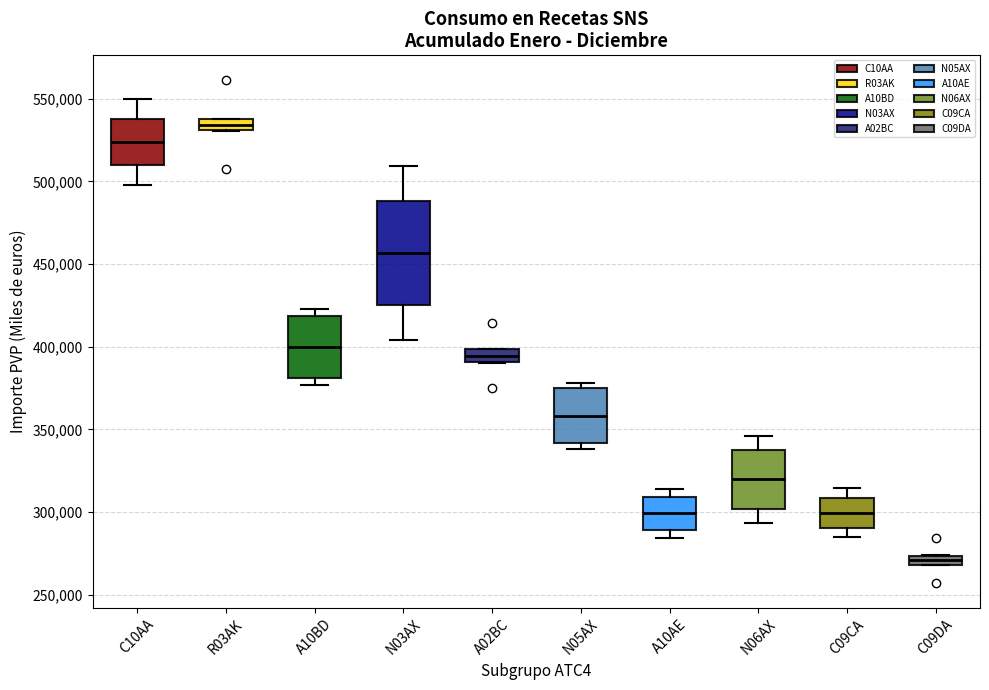

Where is the lower edge of the box for R03AK on the y-axis? The values are not printed on the chart, so give them approximately, as read against the axis.

530000